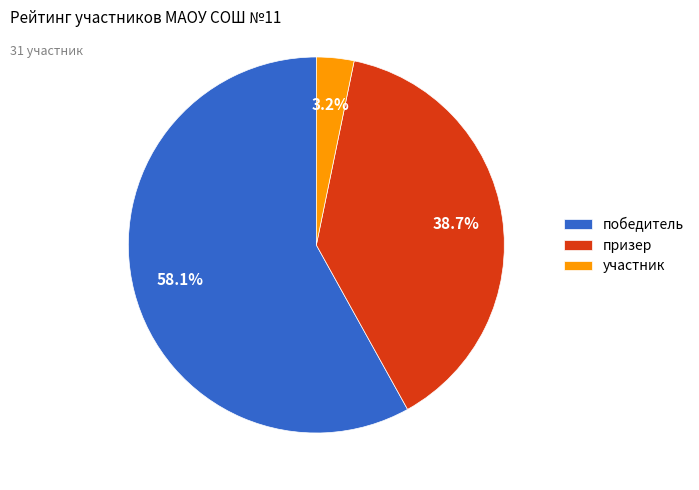

Which category has the biggest portion of the pie?

победитель